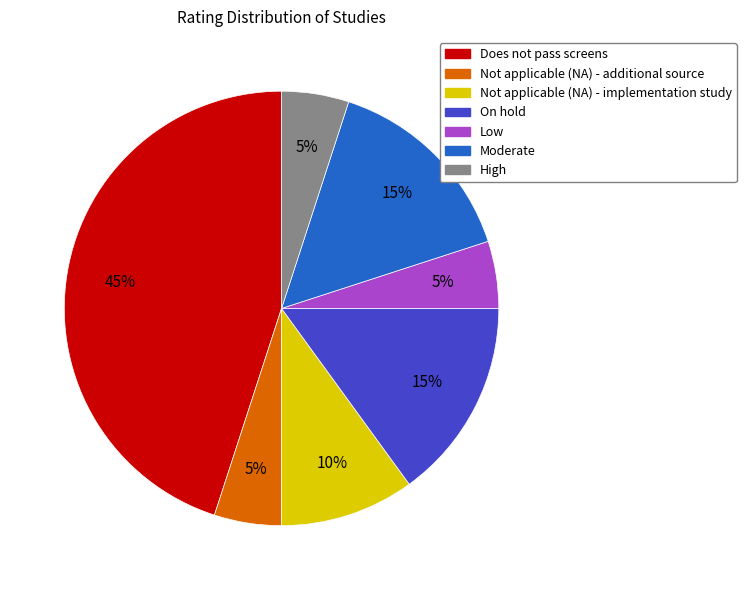

Which slice is the largest?

Does not pass screens